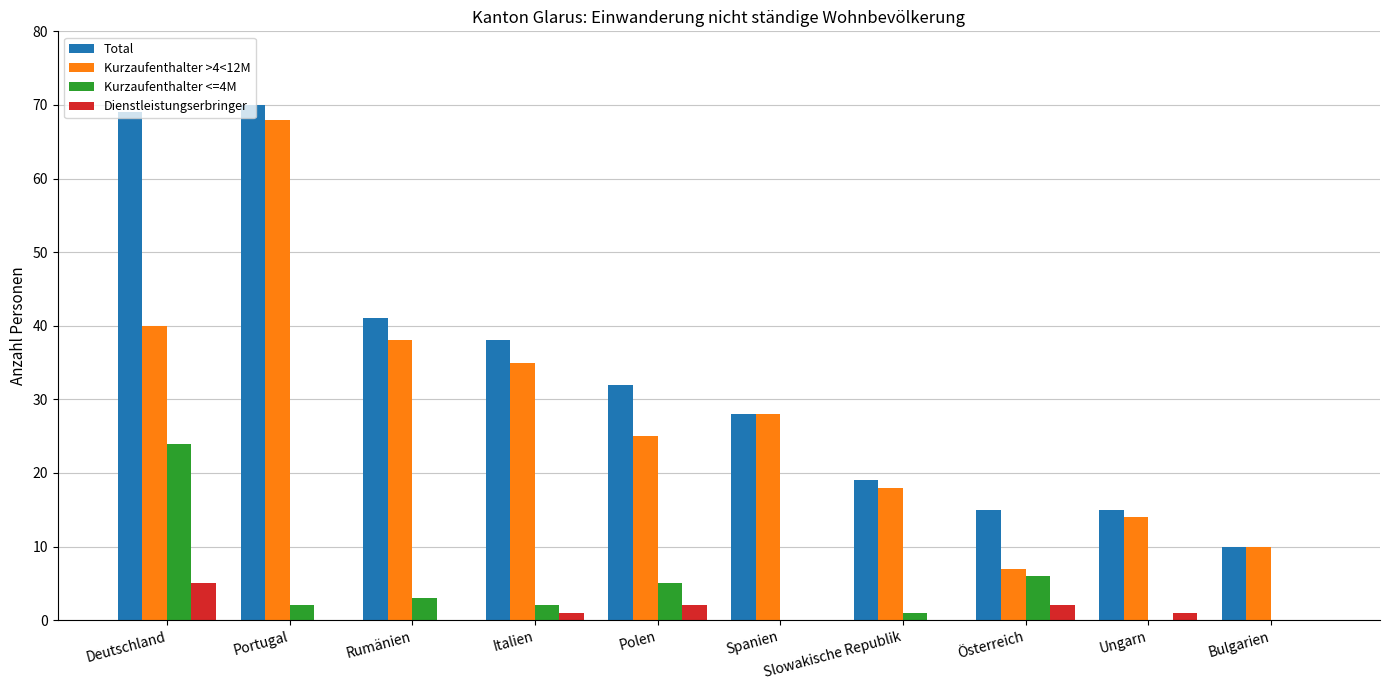

What are all the series names shown in the legend?

Total, Kurzaufenthalter >4<12M, Kurzaufenthalter <=4M, Dienstleistungserbringer